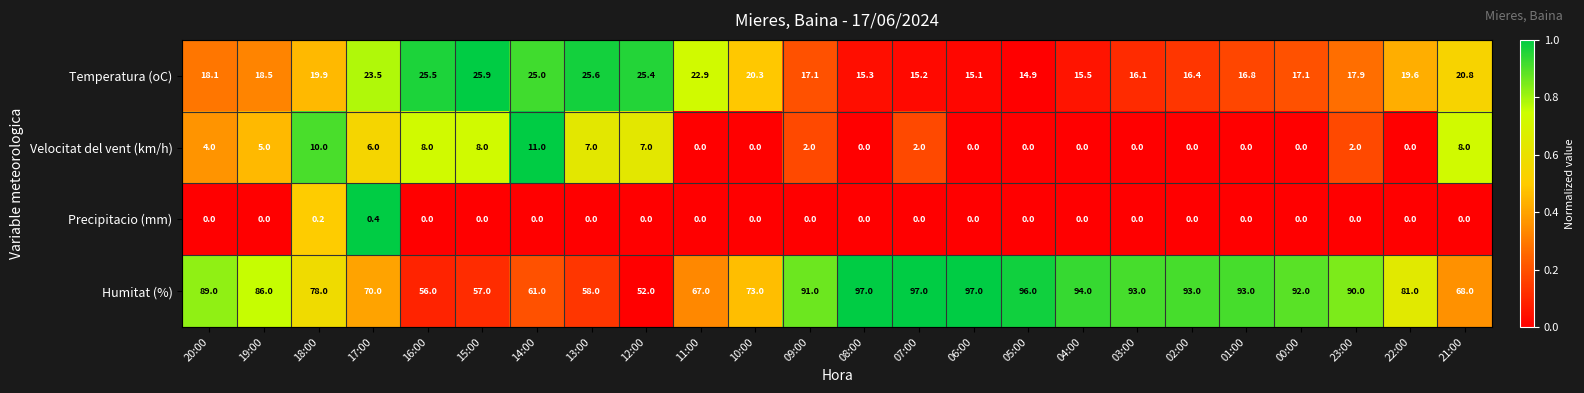

What is the difference between the maximum and minimum values in the Humitat (%) series?

45.0